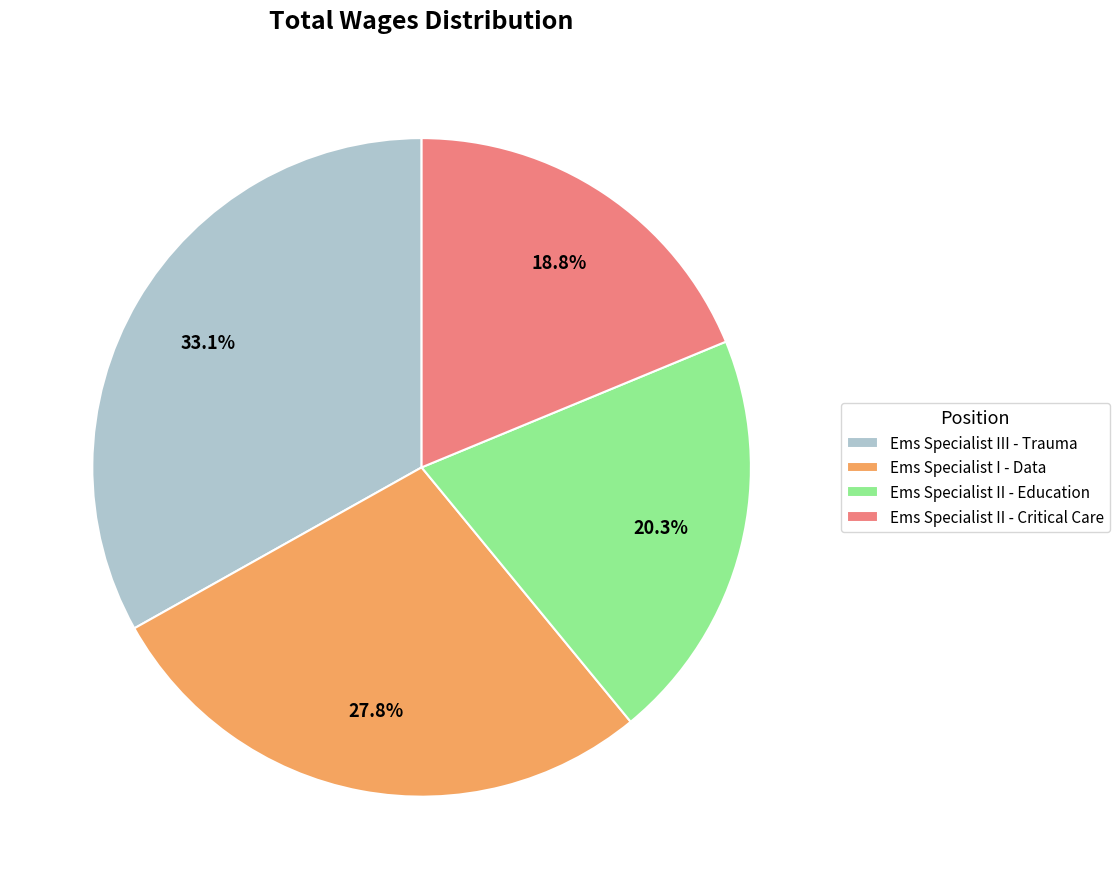

Between Ems Specialist II - Critical Care and Ems Specialist III - Trauma, which is larger?

Ems Specialist III - Trauma